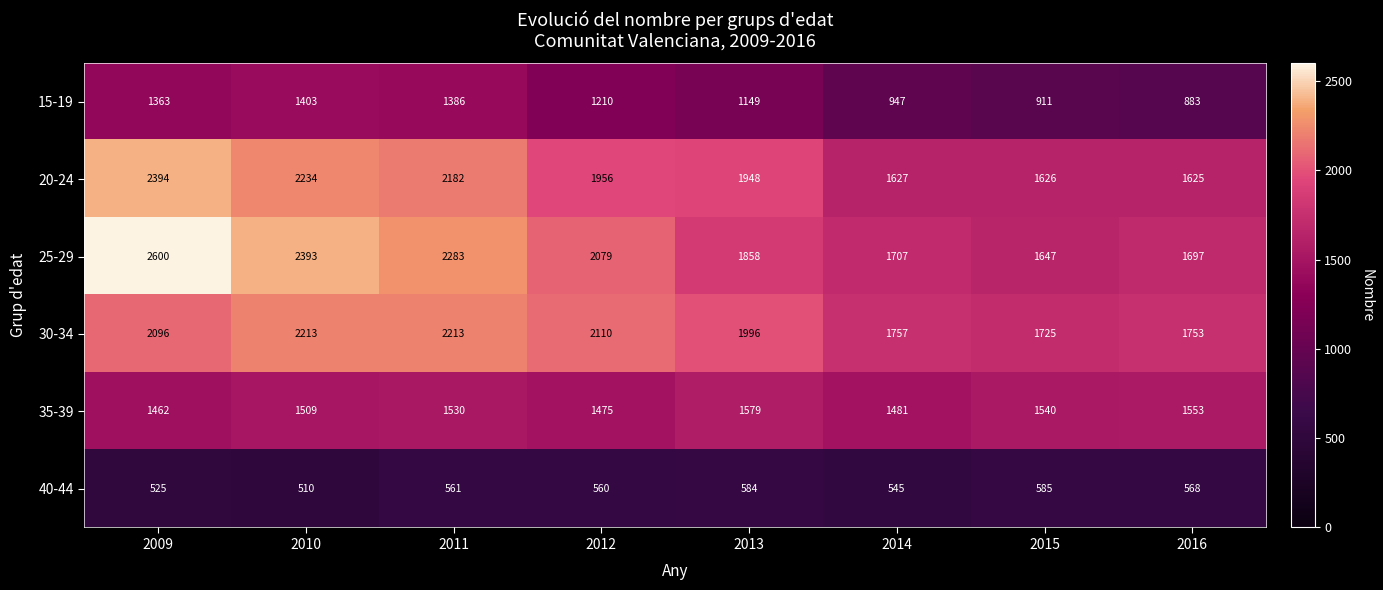

What is the difference between the 25-29 values at 2011 and 2016?

586